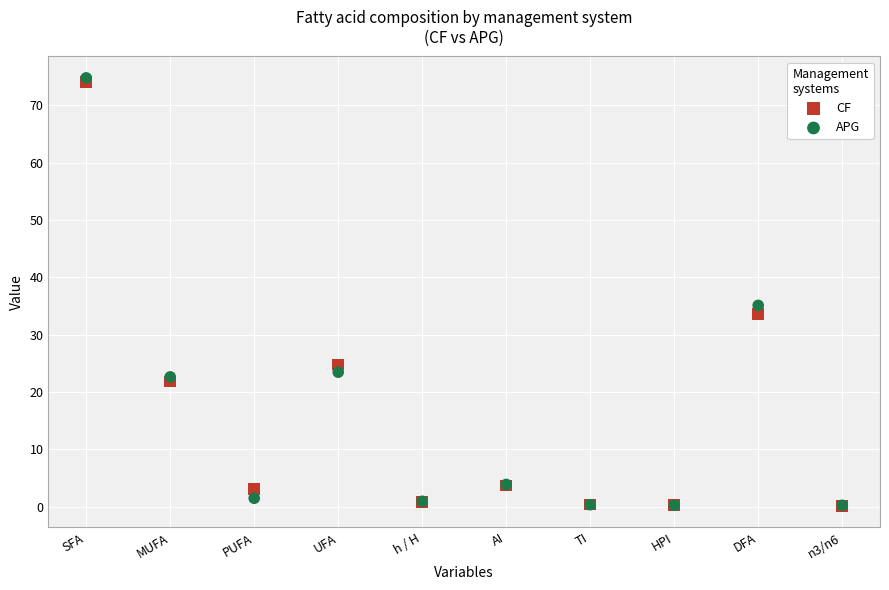

Which series contains the highest Y value?

APG